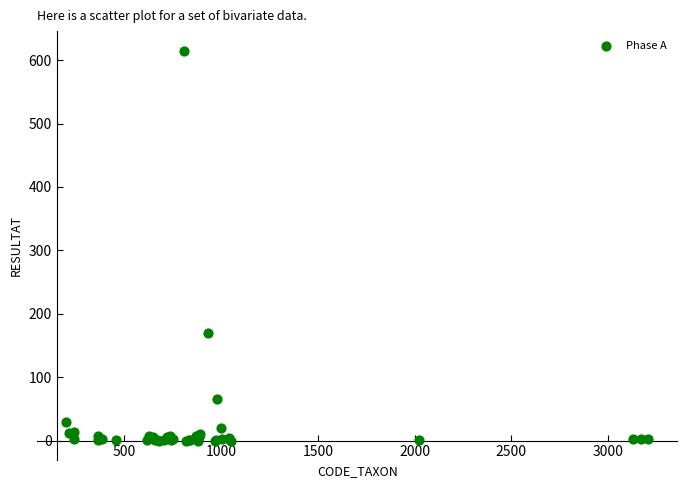

What Y value in the scatter plot is closest to 307?

170